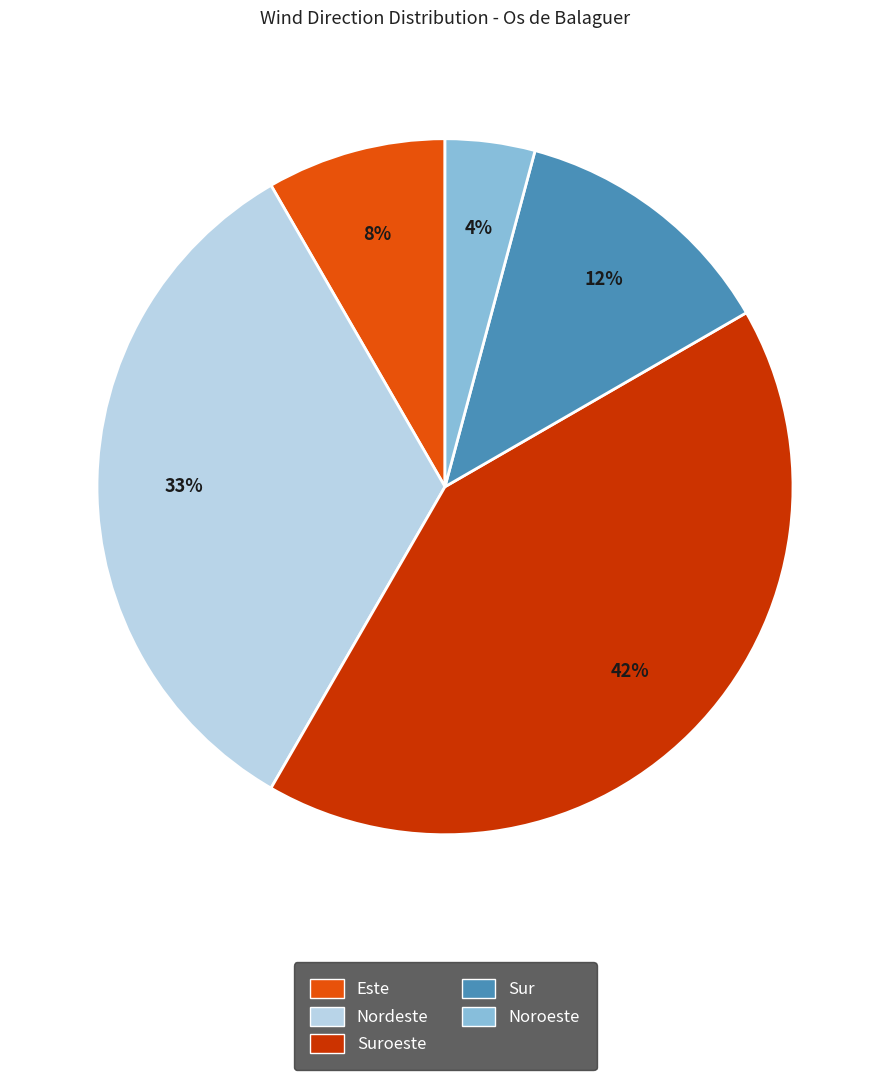

Does any single category account for the majority?

No